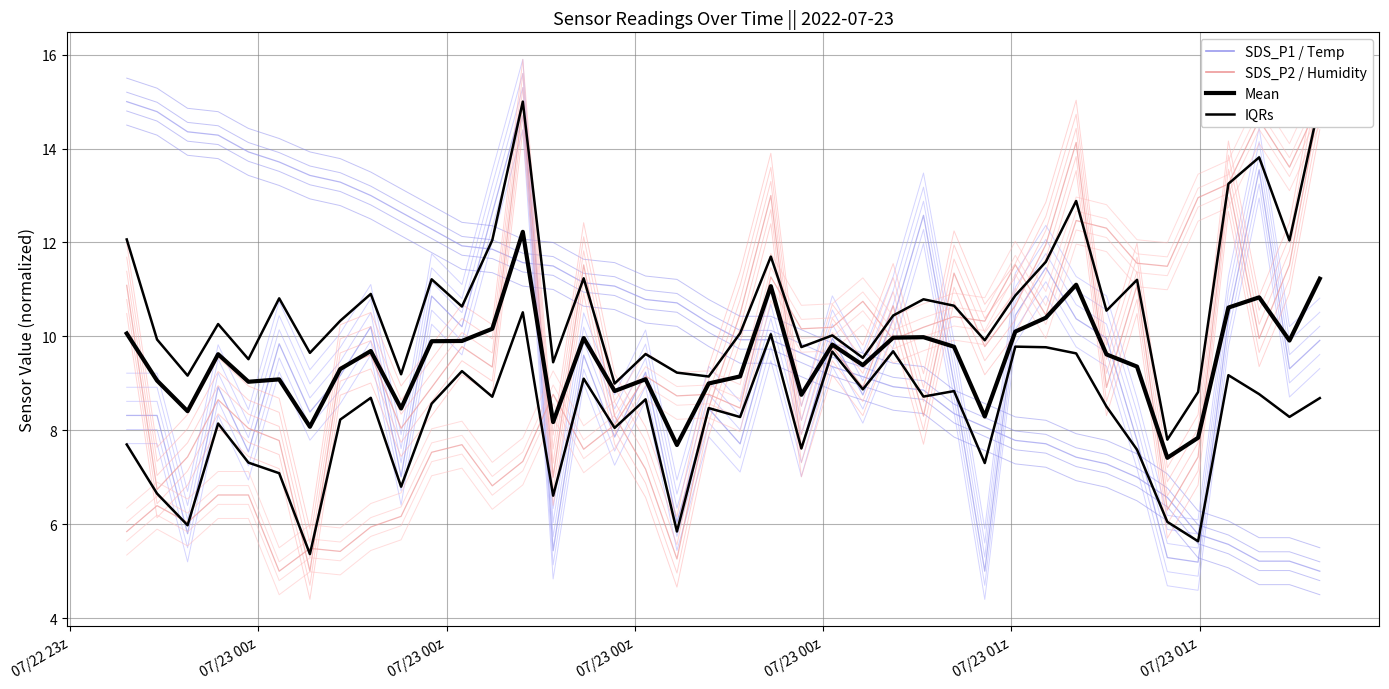

Reading left to right, extract all data points from this chart.

SDS / Temp (blue): 15.0	14.8	14.4	14.3	13.9	13.7	13.4	13.3	13.0	12.6	12.3	11.9	11.9	11.6	11.5	11.1	11.1	10.8	10.7	10.3	9.9	9.9	9.6	9.4	9.1	8.9	8.9	8.4	8.1	7.8	7.7	7.4	7.3	7.0	6.6	5.8	5.6	5.2	5.2	5.0
SDS_P2 / Humidity (pink): 5.8	6.4	6.0	6.6	6.6	5.0	5.5	5.4	5.9	6.2	7.5	7.7	6.8	7.3	8.8	7.6	8.1	9.2	8.7	8.8	8.5	11.3	10.2	10.2	10.7	9.9	10.2	10.4	10.3	11.5	10.5	12.5	12.3	11.6	11.5	13.0	13.2	14.6	13.6	15.0
Mean: 10.1	9.1	8.4	9.6	9.0	9.1	8.1	9.3	9.7	8.5	9.9	9.9	10.2	12.2	8.2	10.0	8.8	9.1	7.7	9.0	9.1	11.1	8.8	9.8	9.4	10.0	10.0	9.8	8.3	10.1	10.4	11.1	9.6	9.4	7.4	7.8	10.6	10.8	9.9	11.2
IQRs: 12.1	9.9	9.2	10.3	9.5	10.8	9.6	10.3	10.9	9.2	11.2	10.6	12.0	15.0	9.4	11.2	9.0	9.6	9.2	9.1	10.1	11.7	9.8	10.0	9.5	10.4	10.8	10.7	9.9	10.9	11.6	12.9	10.5	11.2	7.8	8.8	13.3	13.8	12.0	15.0